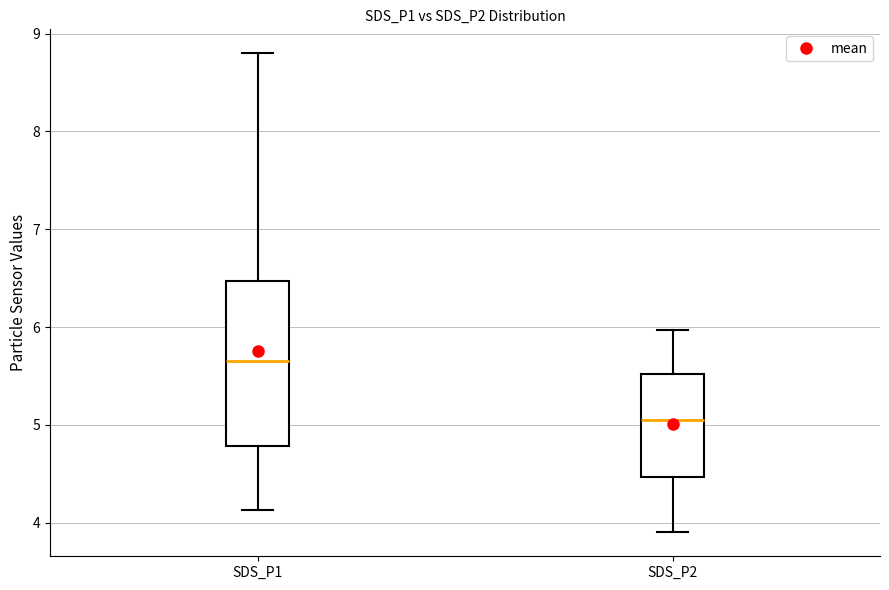

Comparing the boxes themselves (not the whiskers), which one is the tallest?

SDS_P1